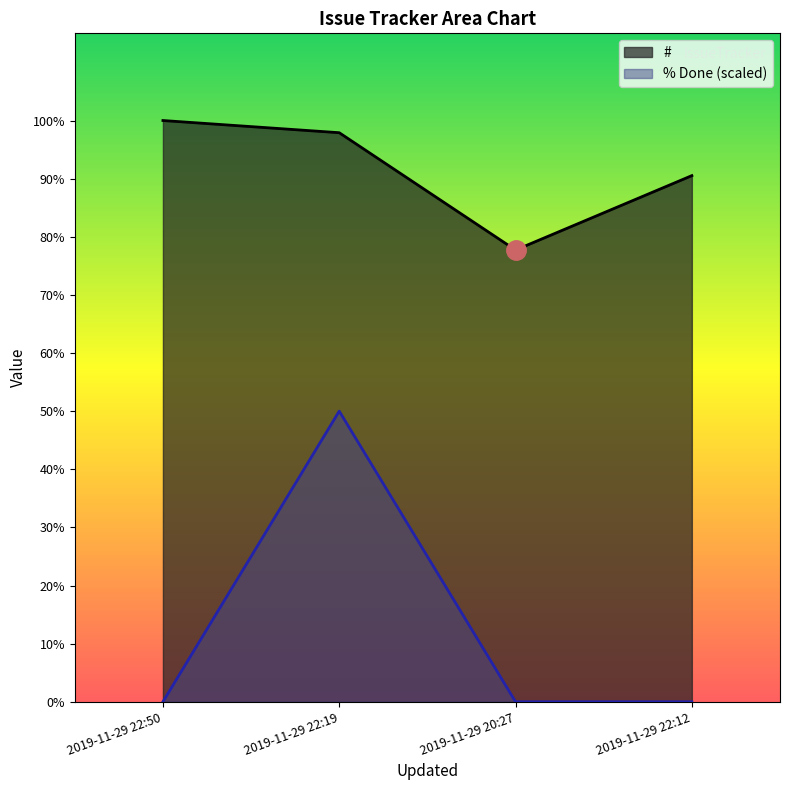

What are all the series names shown in the legend?

#, % Done (scaled)